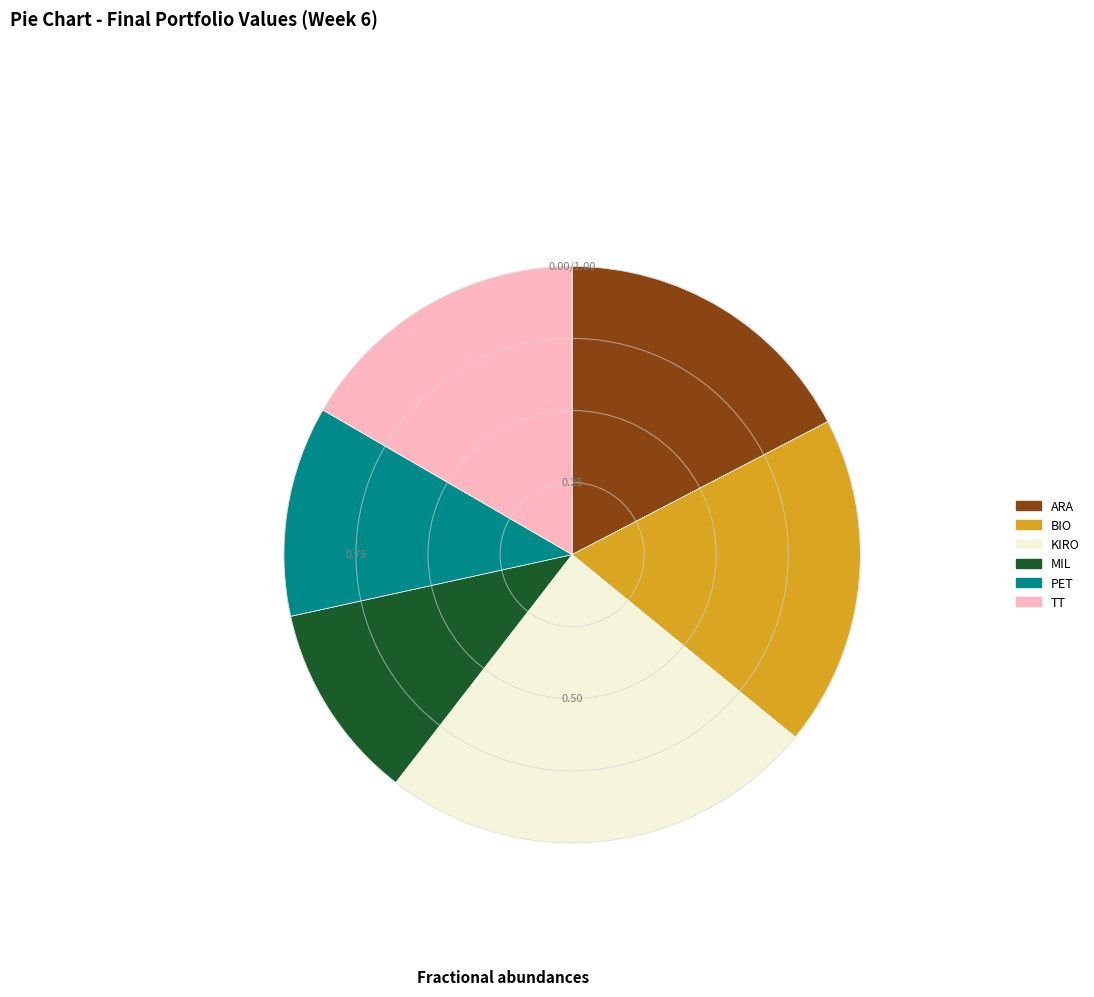

Combined, do PET and ARA account for over 50%?

No